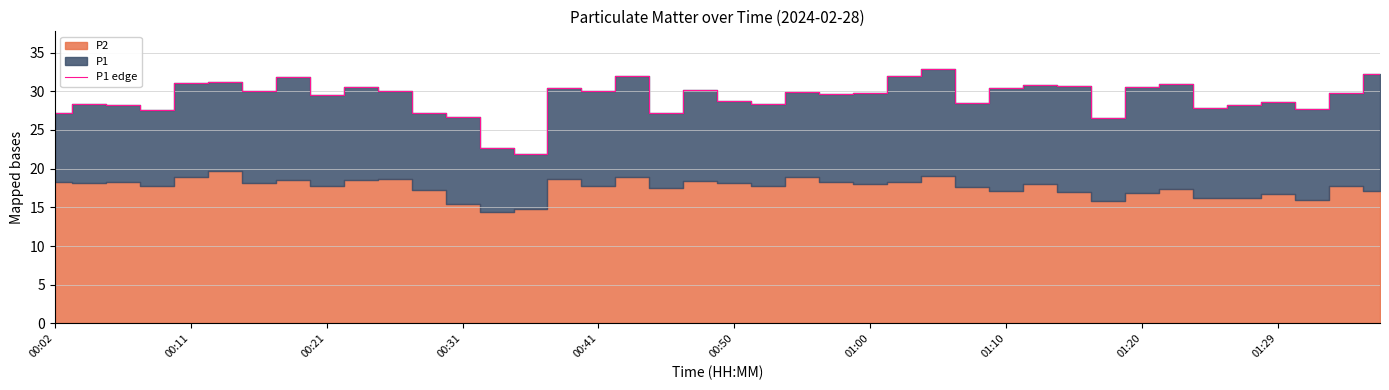

What is the change in value from 22 to 31?

-3.3